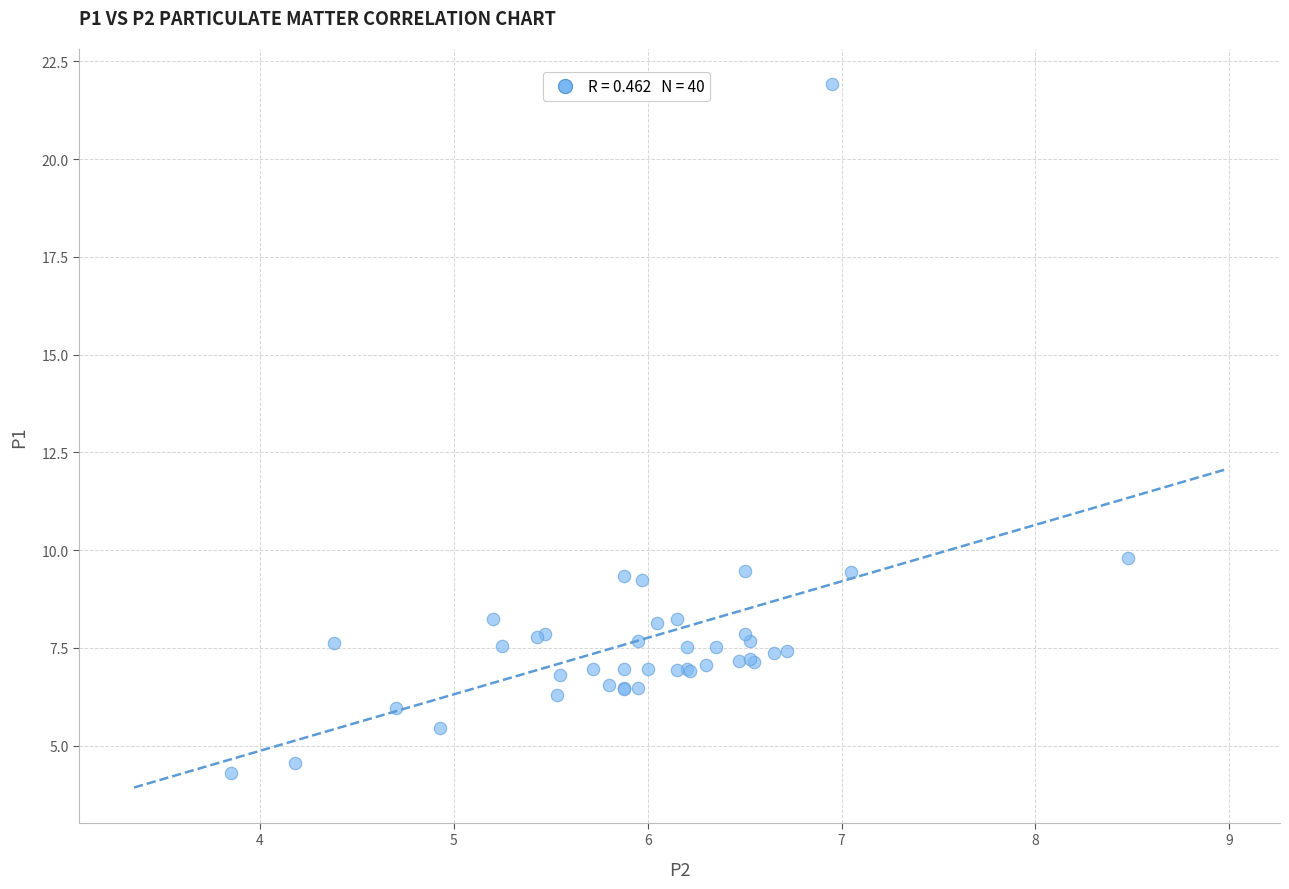

What Y value in the scatter plot is closest to 13?

9.8